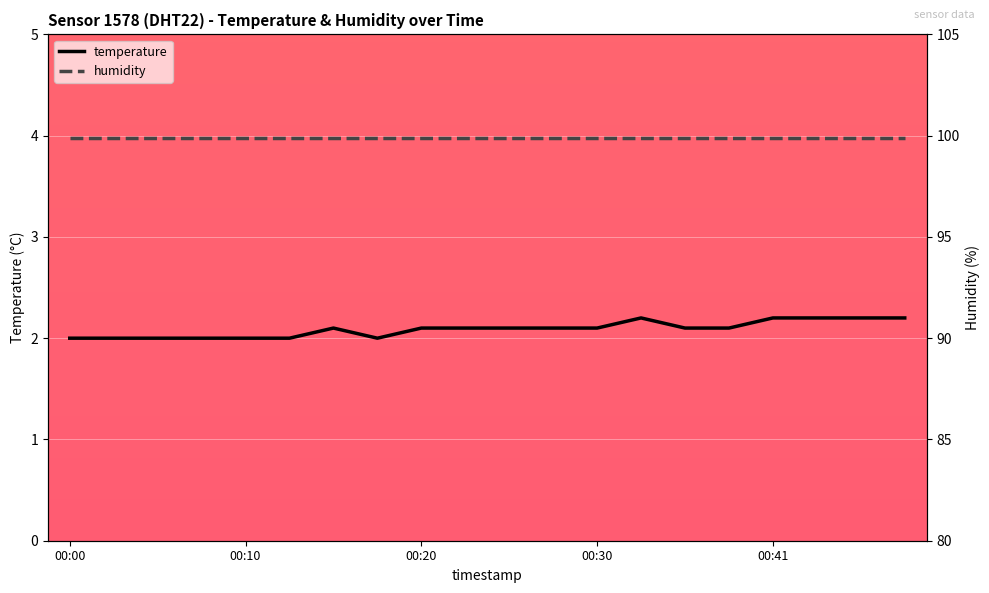

What are all the series names shown in the legend?

temperature, humidity